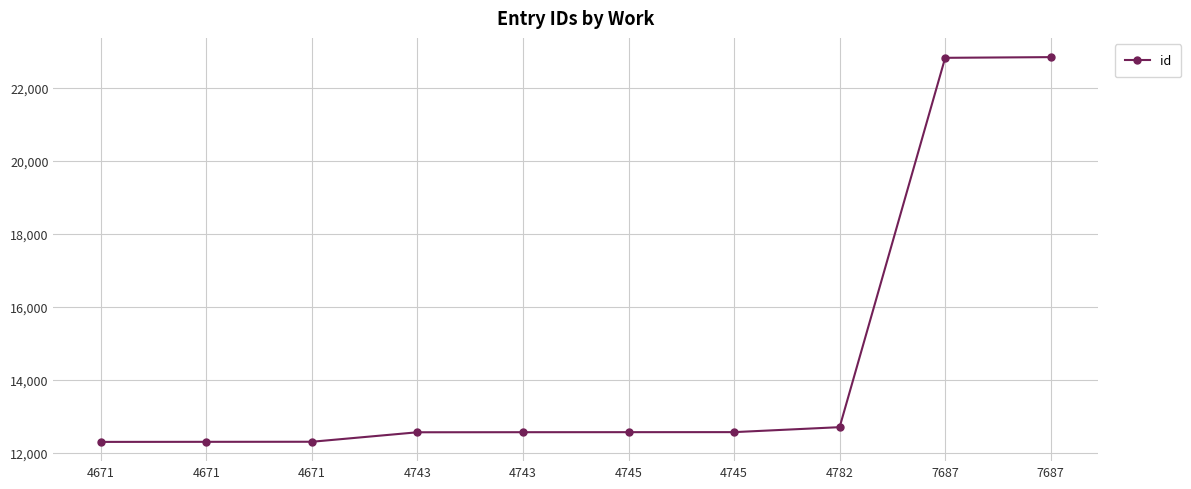

Count the number of categories in the chart.

10